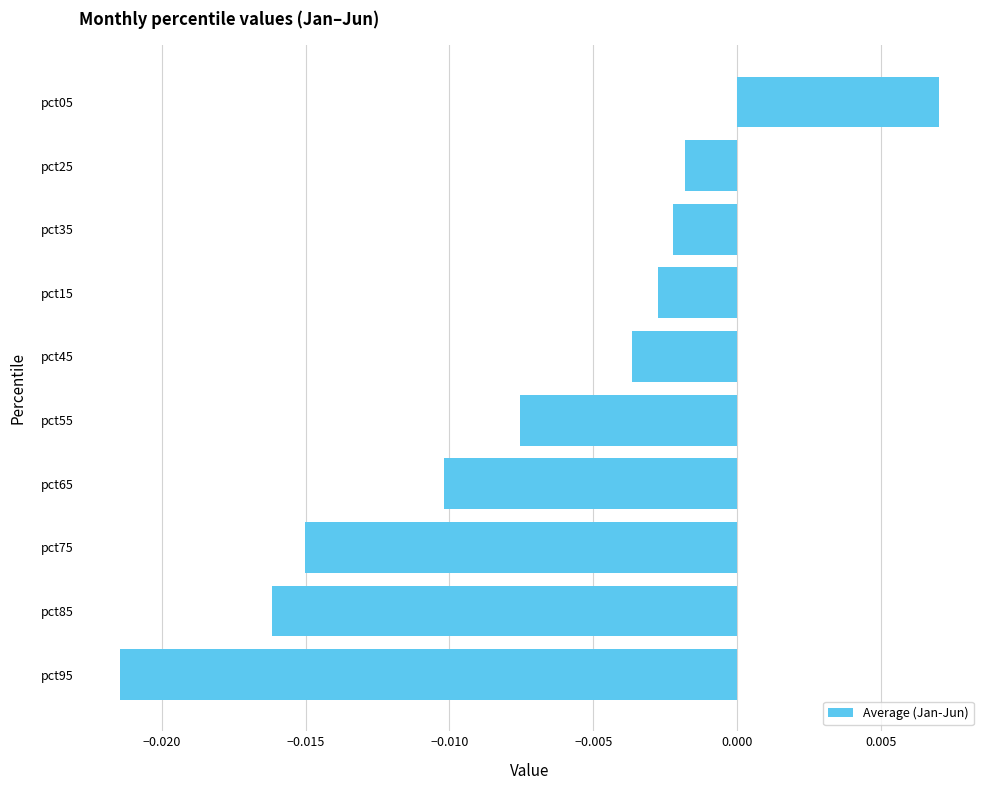

Which label corresponds to the largest value in the chart?

pct05